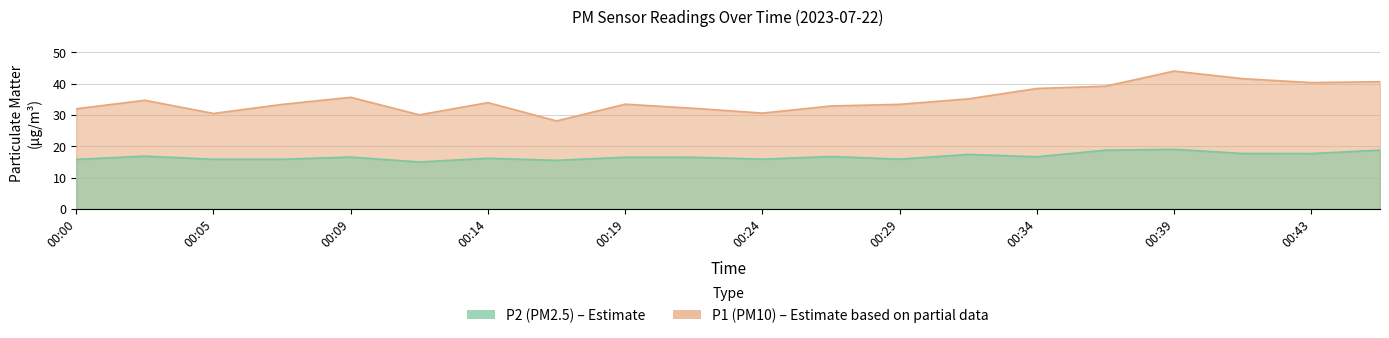

Reading left to right, what are all the values shown in this chart?

P1: 32.0	34.7	30.5	33.4	35.6	30.1	34.0	28.1	33.5	32.1	30.6	32.9	33.4	35.1	38.5	39.2	44.0	41.6	40.4	40.6
P2: 15.8	16.9	15.8	15.8	16.6	15.0	16.2	15.5	16.5	16.5	15.9	16.7	15.9	17.4	16.6	18.8	19.0	17.7	17.7	18.8